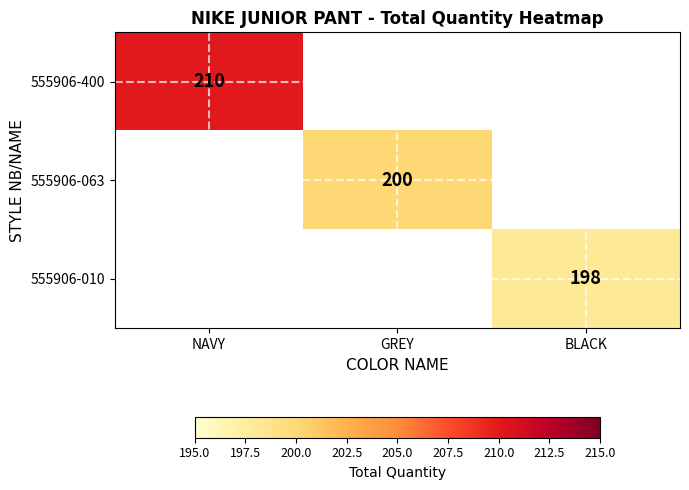

The 555906-400 series shows 124 at NAVY. True or false?

False